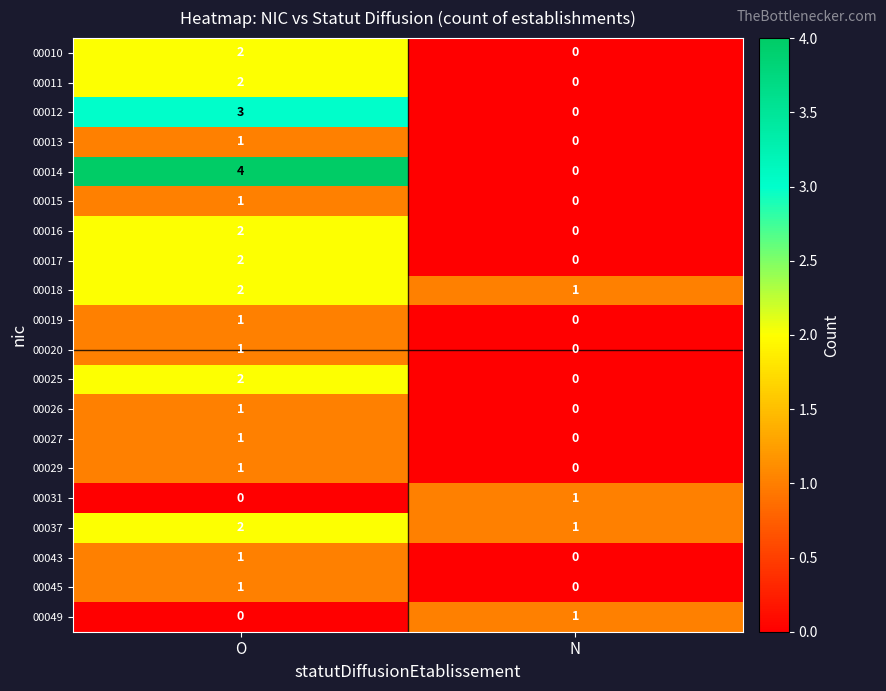

Rank the categories by 00049 value from highest to lowest.

N, O